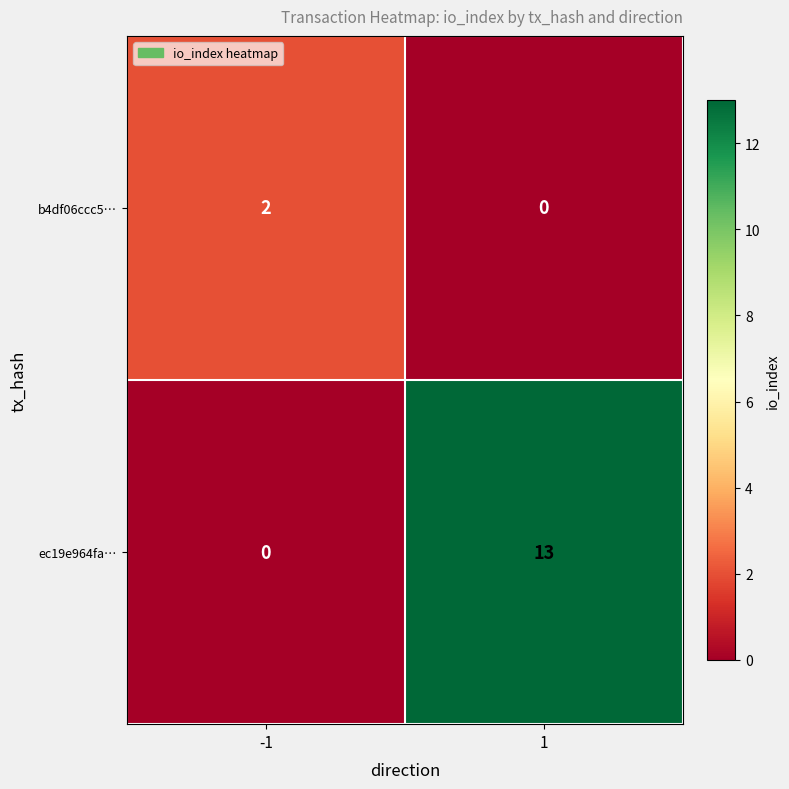

What is the sum of all ec19e964fa… values?

13